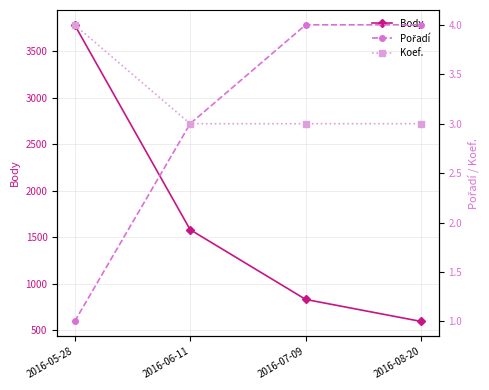

Reading right to left, list all the values displayed in this chart.

Body: 594	831	1581	3784
Pořadí: 4	4	3	1
Koef.: 3	3	3	4